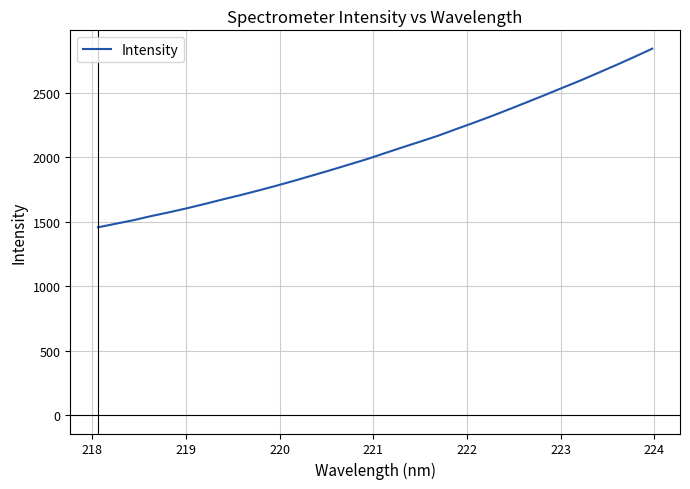

How many lines are shown in the chart?

1